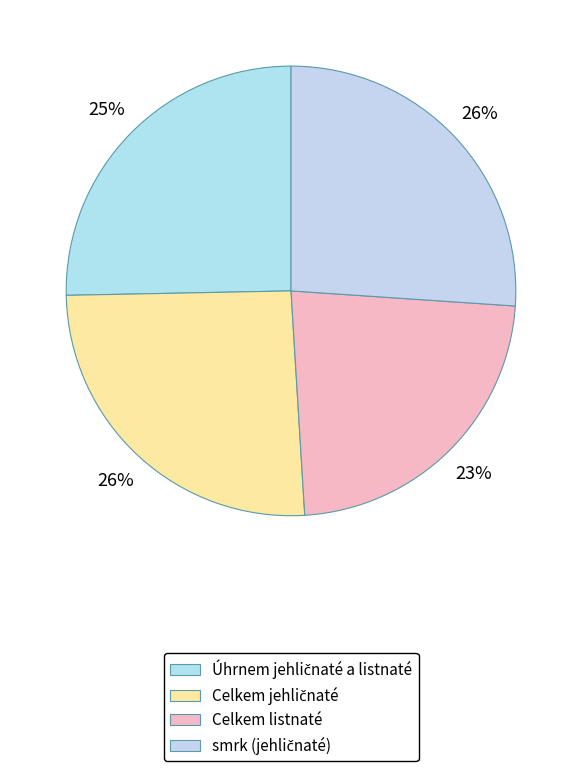

Is there any slice that represents more than half of the pie?

No